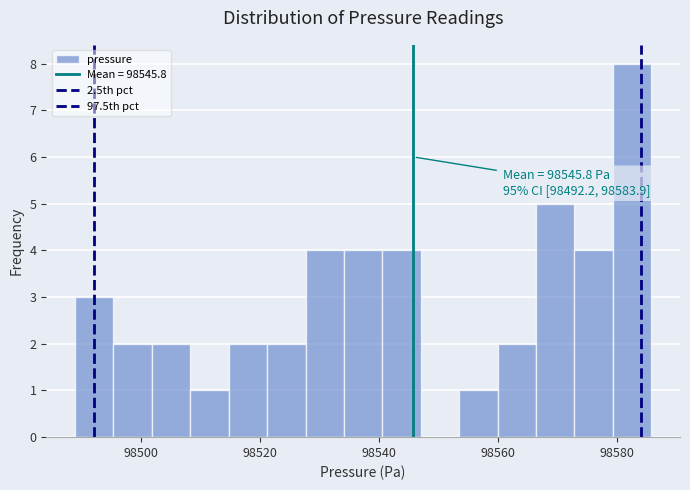

Read against the x-axis, roughly where is the centre of the tallest bar?

98582